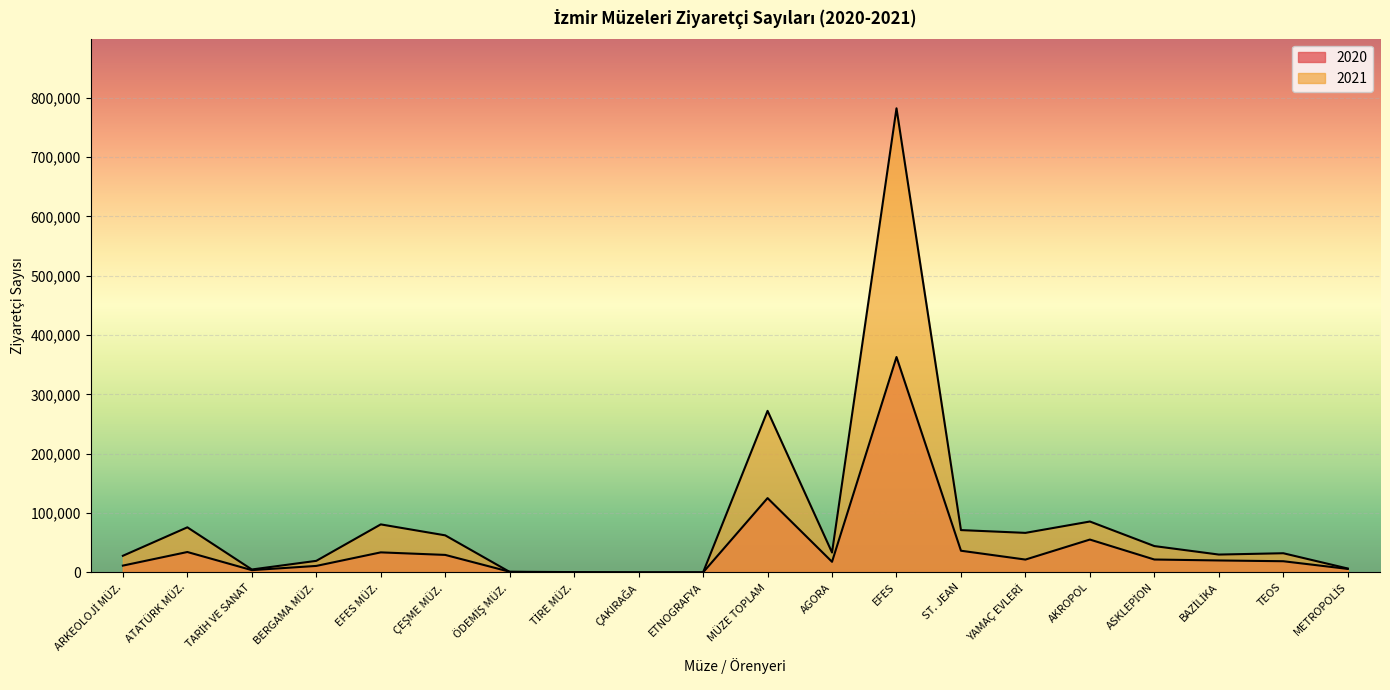

How many intersections are there between 2020 and 2021?

1